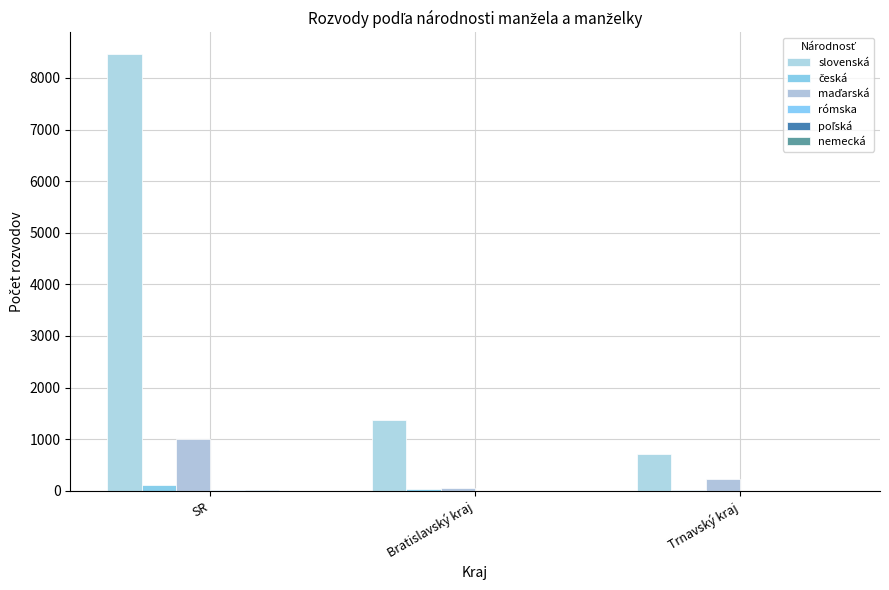

Where does the rómska series first go above 4?

SR